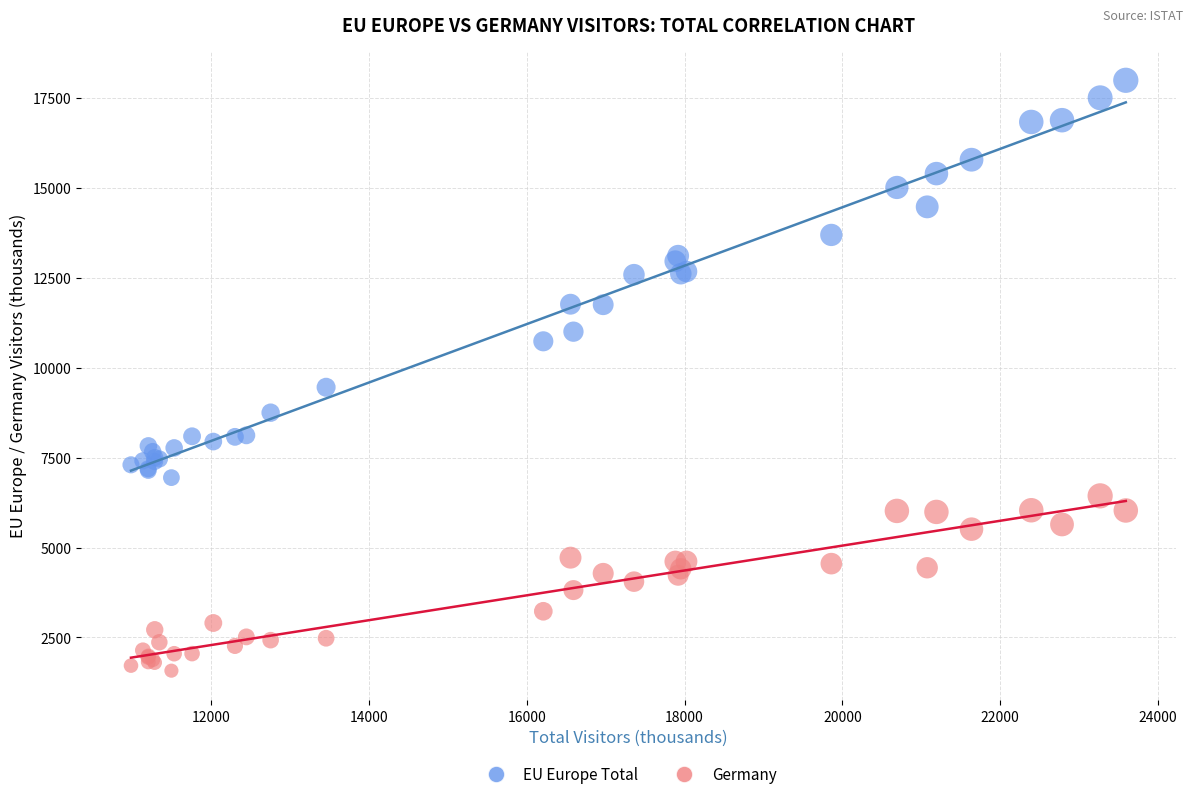

What are all the series names shown in the legend?

EU Europe Total, Germany